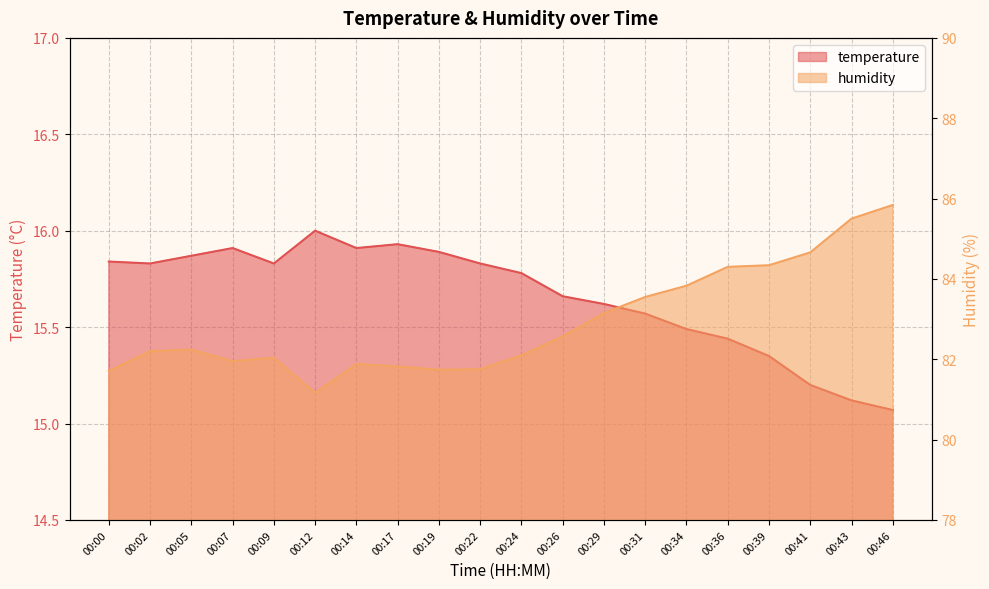

The value of humidity at 00:39 is 84.3. True or false?

True